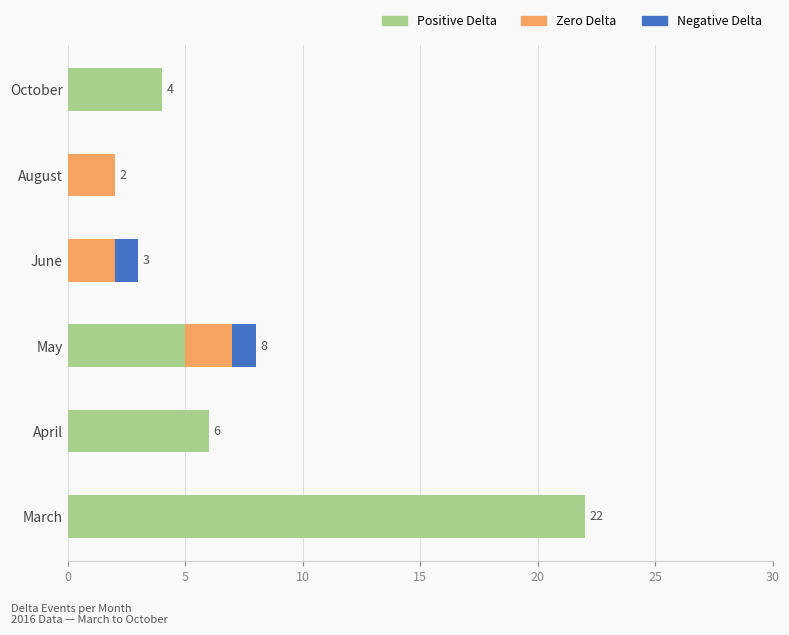

Which category has the highest value in the Positive Delta series?

March